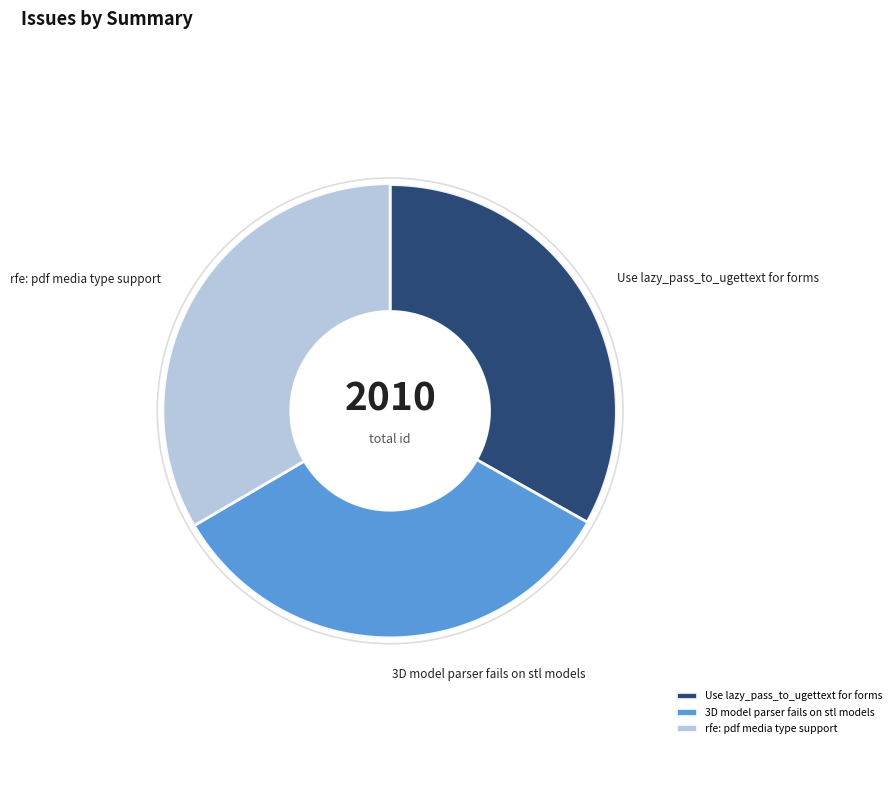

True or false: Use lazy_pass_to_ugettext for forms accounts for 33% of the total.

True